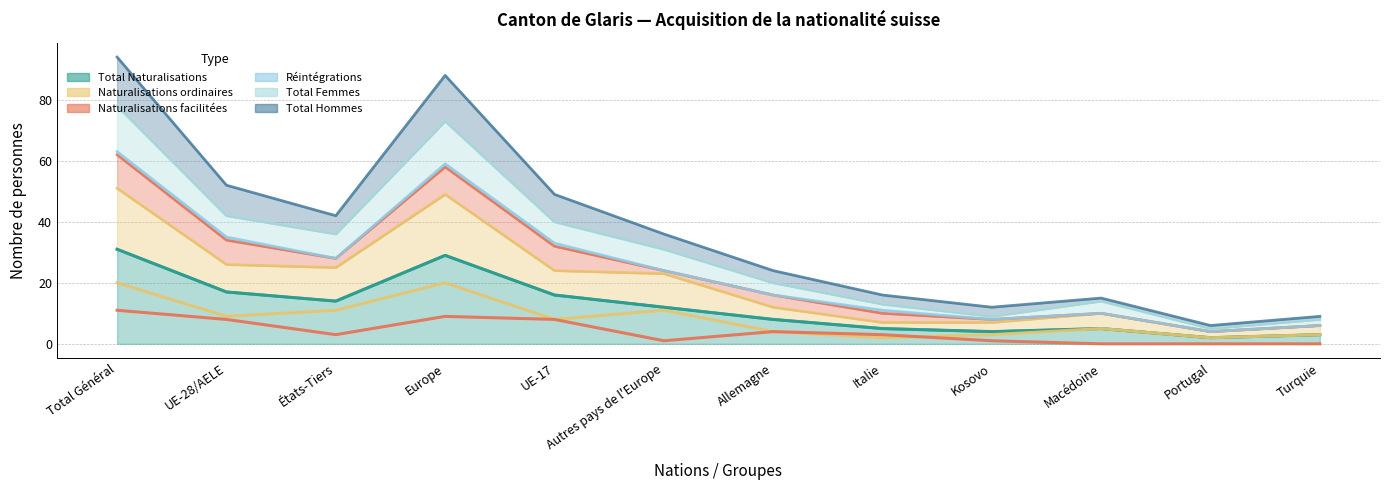

The Total Naturalisations series shows 42 at Europe. True or false?

False